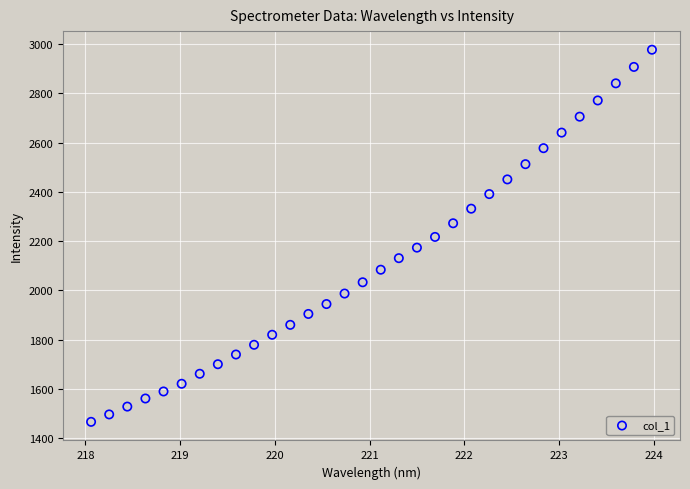

What is the range of Y values (max minus min)?

1511.4